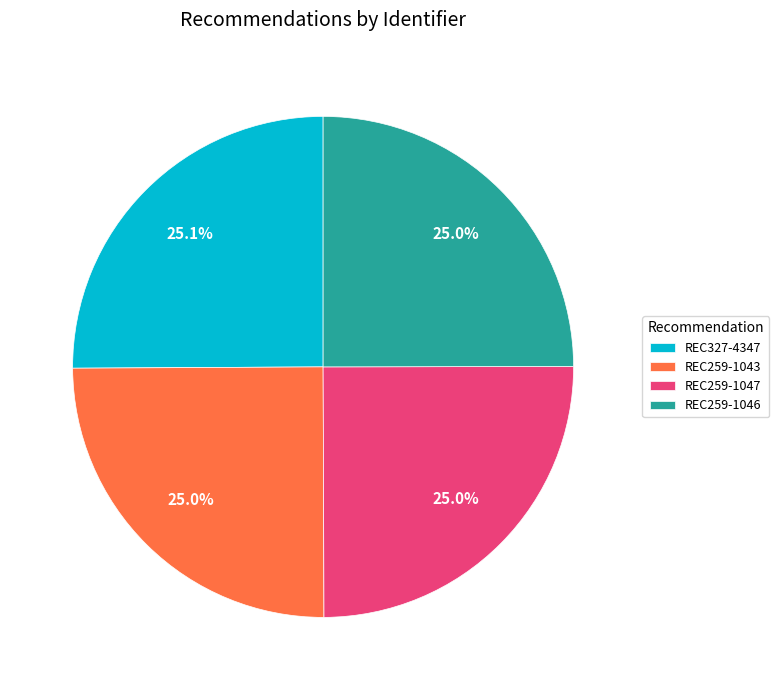

How many slices are in this pie chart?

4